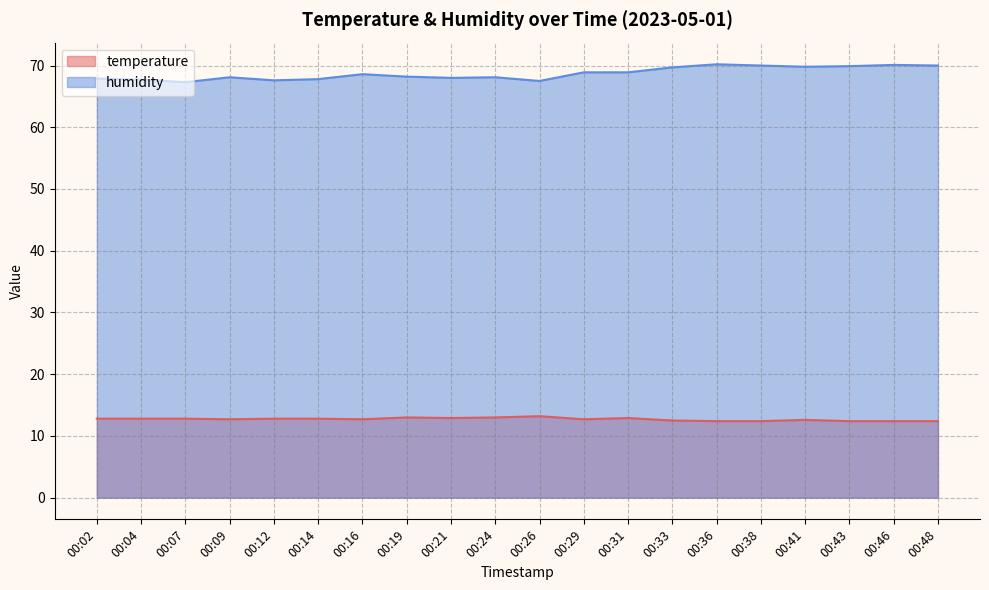

What is the average value of the temperature series?

12.7